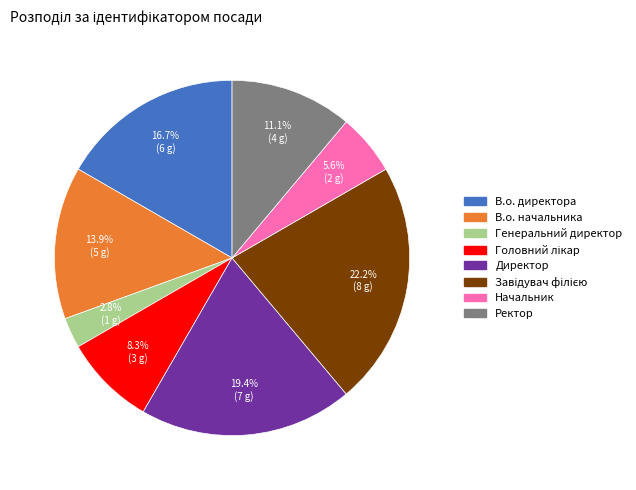

Is there a majority slice in this chart?

No